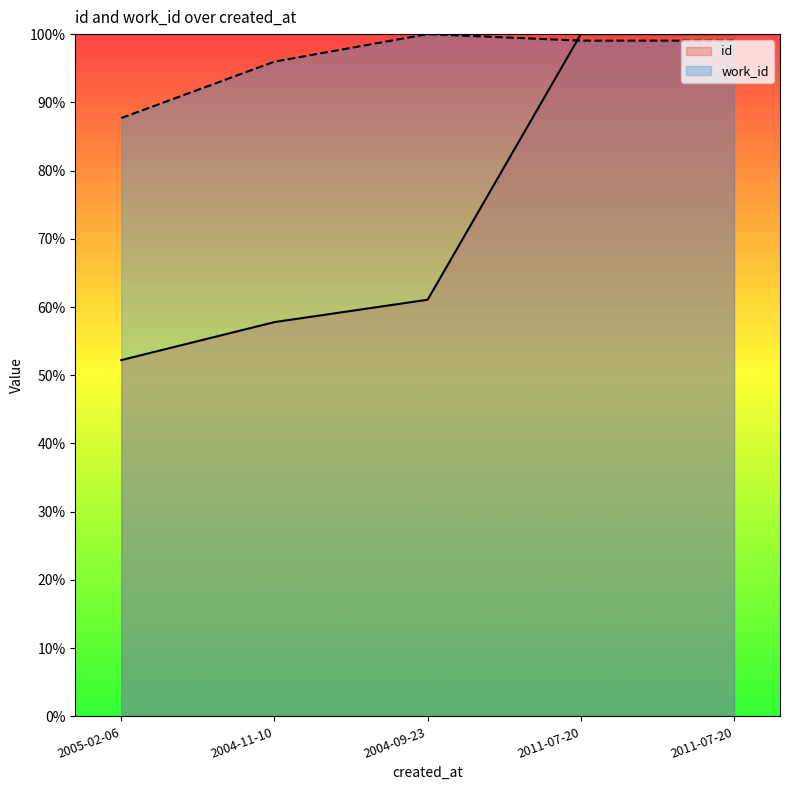

The id series shows 176.2 at 2011-07-20. True or false?

False